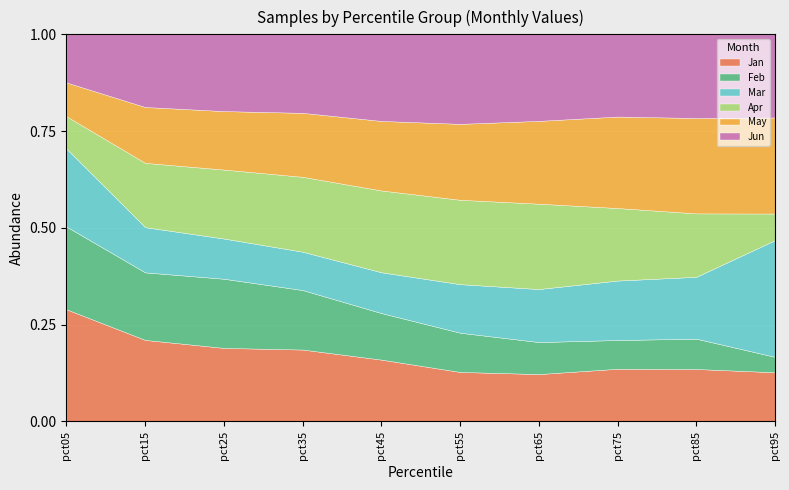

Between which two adjacent categories do Apr and May first intersect?

pct05 and pct15